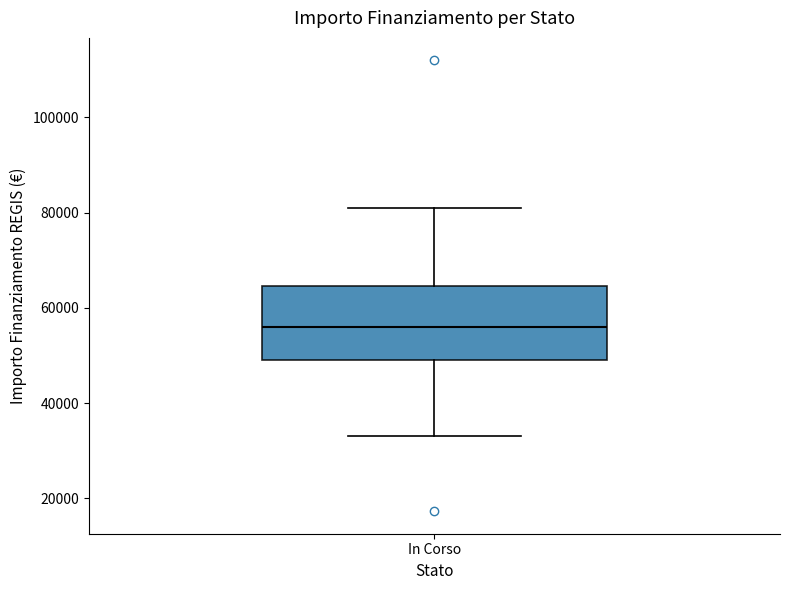

Read this box plot against the y-axis: the position of the median line, the range covered by the box, and the ends of both whiskers. The values are not printed on the chart, so give them approximately, as read against the axis.

median 56000, box 50000 to 64000, whiskers 32000 to 80000